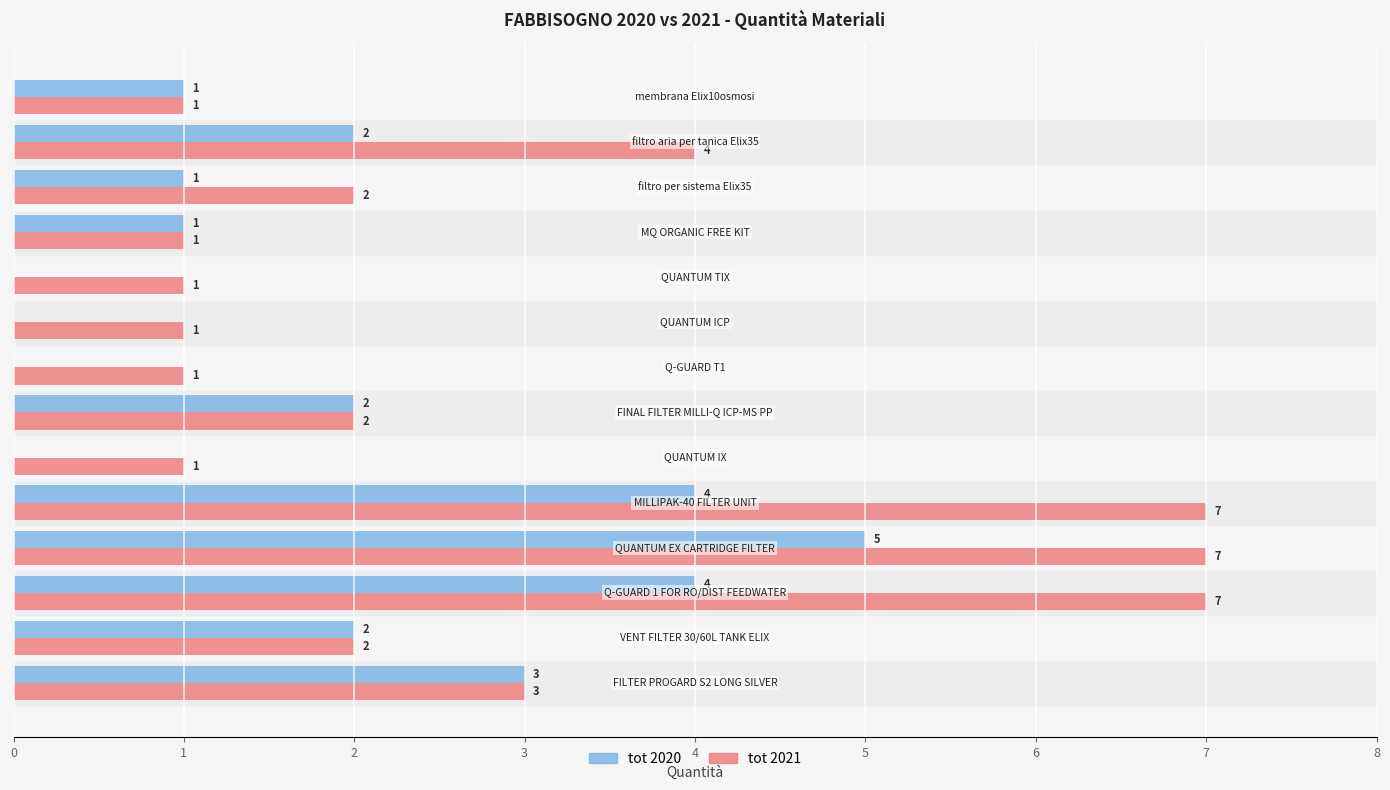

How many tot 2020 values are between 0 and 3?

11